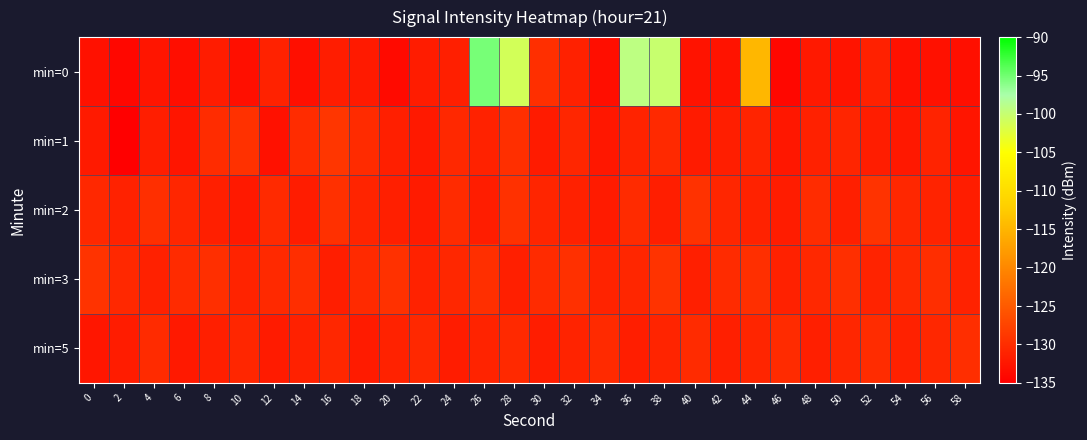

Reading right to left, extract all data points from this chart.

min=0: 58=-133.2	56=-133.1	54=-133.0	52=-131.3	50=-132.7	48=-132.1	46=-134.1	44=-114.8	42=-132.8	40=-132.8	38=-100.2	36=-99.3	34=-133.4	32=-131.3	30=-129.8	28=-101.1	26=-95.3	24=-131.4	22=-131.8	20=-133.8	18=-132.1	16=-131.7	14=-133.2	12=-131.2	10=-133.2	8=-131.8	6=-133.4	4=-132.5	2=-134.2	0=-133.0
min=1: 58=-132.6	56=-131.0	54=-132.2	52=-131.7	50=-130.8	48=-131.3	46=-132.4	44=-130.9	42=-131.6	40=-132.0	38=-130.4	36=-131.1	34=-132.3	32=-130.7	30=-131.9	28=-129.8	26=-131.2	24=-130.5	22=-132.1	20=-131.5	18=-130.2	16=-129.0	14=-130.1	12=-133.0	10=-129.5	8=-130.1	6=-132.6	4=-131.6	2=-134.9	0=-132.0
min=2: 58=-131.7	56=-131.1	54=-130.6	52=-129.3	50=-131.5	48=-130.0	46=-131.8	44=-131.2	42=-130.7	40=-129.4	38=-131.6	36=-130.1	34=-131.9	32=-131.3	30=-130.8	28=-129.5	26=-131.7	24=-130.2	22=-132.0	20=-131.4	18=-130.9	16=-129.6	14=-131.8	12=-130.3	10=-132.1	8=-131.5	6=-130.7	4=-129.8	2=-131.2	0=-130.5
min=3: 58=-131.2	56=-129.9	54=-130.4	52=-131.1	50=-129.7	48=-130.5	46=-131.3	44=-129.8	42=-130.1	40=-131.5	38=-129.3	36=-130.7	34=-131.0	32=-129.6	30=-130.2	28=-131.4	26=-129.8	24=-130.6	22=-131.2	20=-129.5	18=-130.3	16=-131.6	14=-129.9	12=-130.4	10=-131.1	8=-129.7	6=-130.1	4=-131.3	2=-130.5	0=-129.2
min=5: 58=-129.9	56=-130.6	54=-131.3	52=-130.0	50=-130.7	48=-131.4	46=-130.1	44=-130.8	42=-131.5	40=-130.2	38=-130.9	36=-131.6	34=-130.3	32=-131.0	30=-131.7	28=-130.4	26=-131.1	24=-131.8	22=-130.5	20=-131.2	18=-131.9	16=-130.6	14=-131.3	12=-132.0	10=-130.7	8=-131.4	6=-132.1	4=-130.2	2=-131.8	0=-132.5